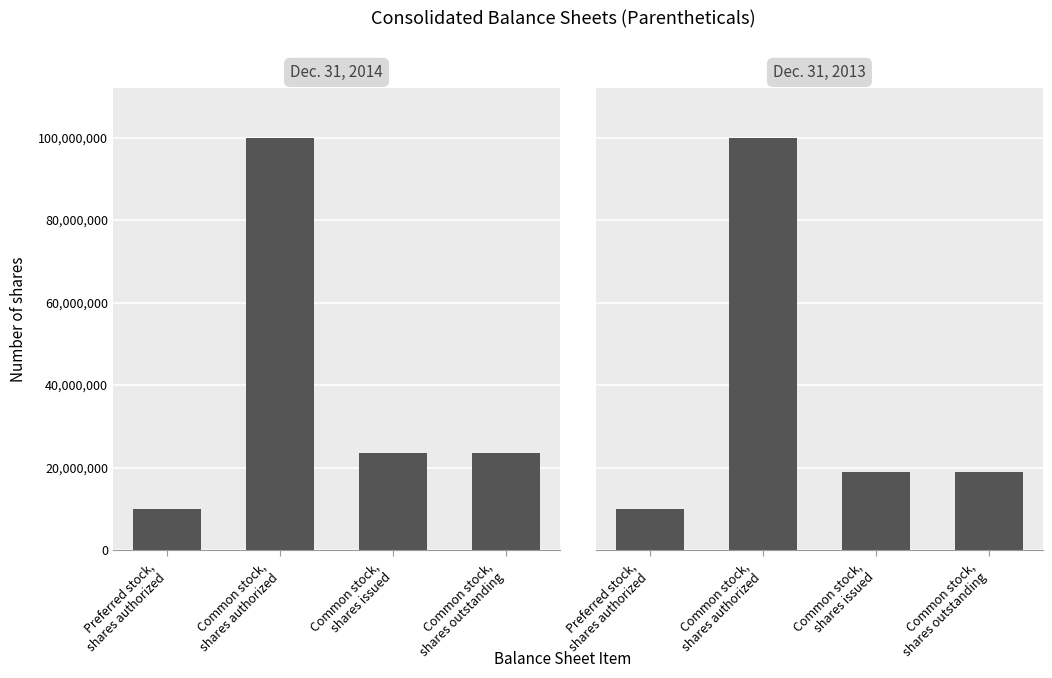

Which series has the largest total across all categories?

Dec. 31, 2014